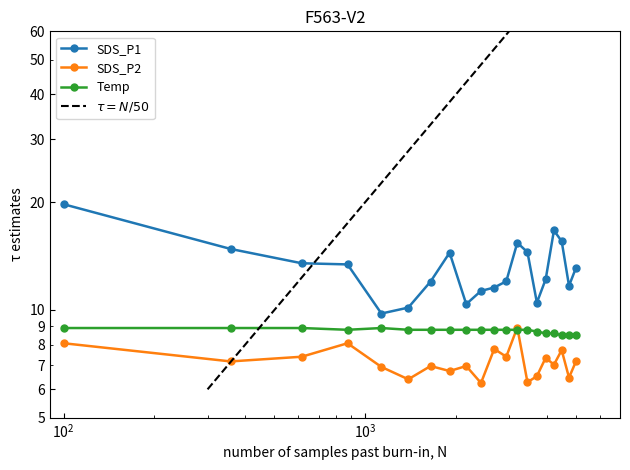

Does the chart have visible grid lines?

No